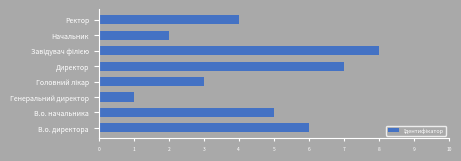

How many data points does each series have?

8